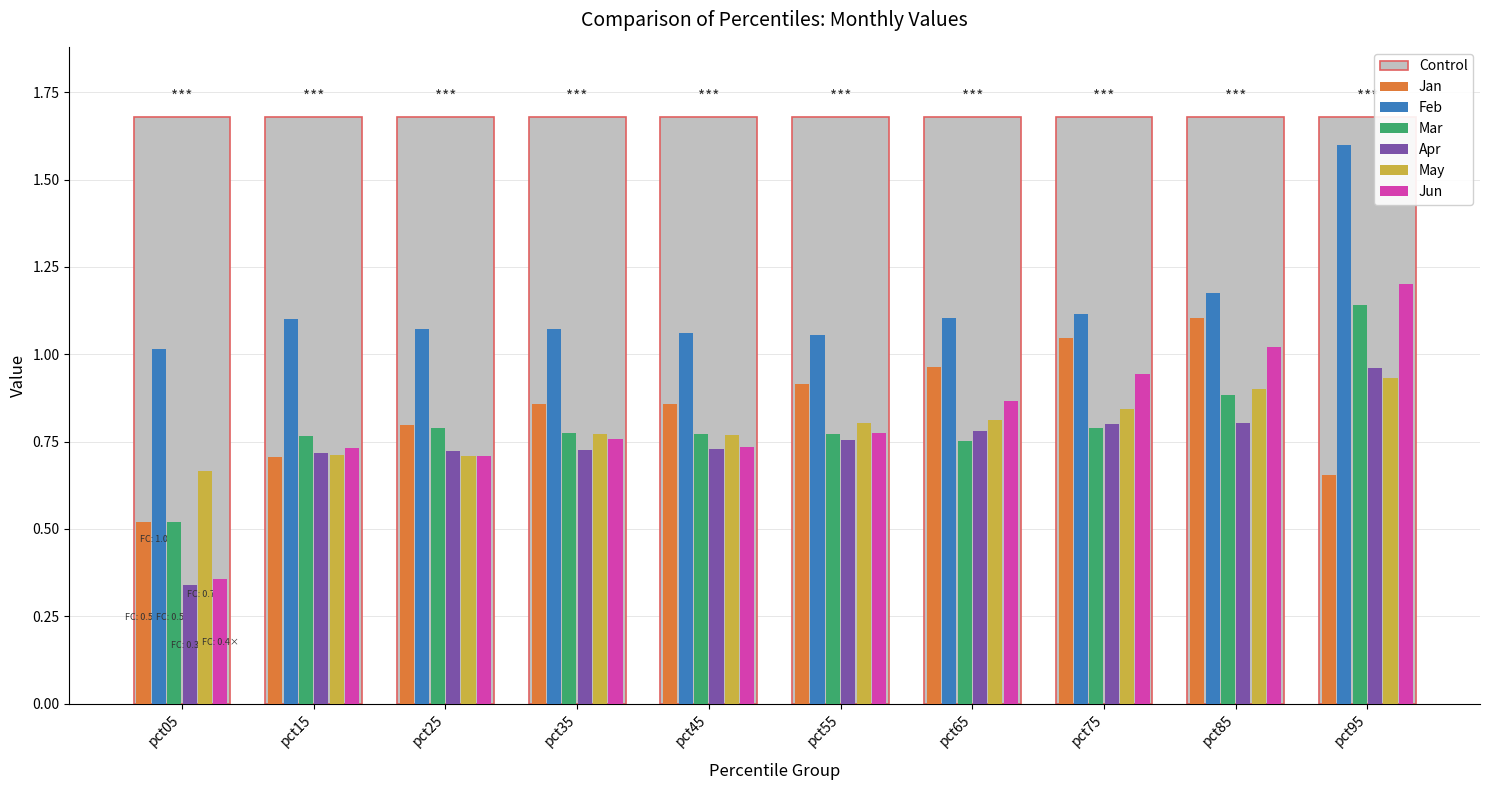

List the labels in order of Mar value, smallest first.

pct05, pct65, pct15, pct45, pct55, pct35, pct25, pct75, pct85, pct95